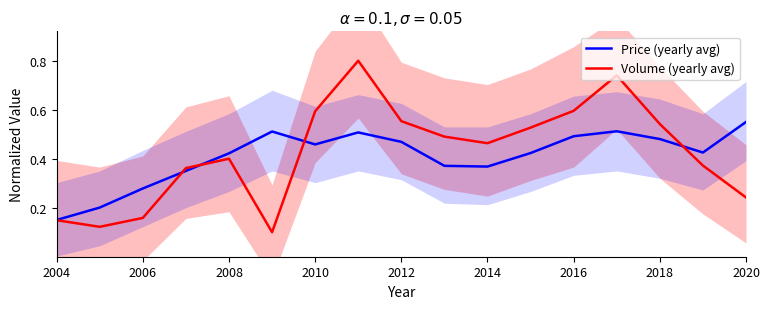

What is the label of the 17th point from the right?

2004